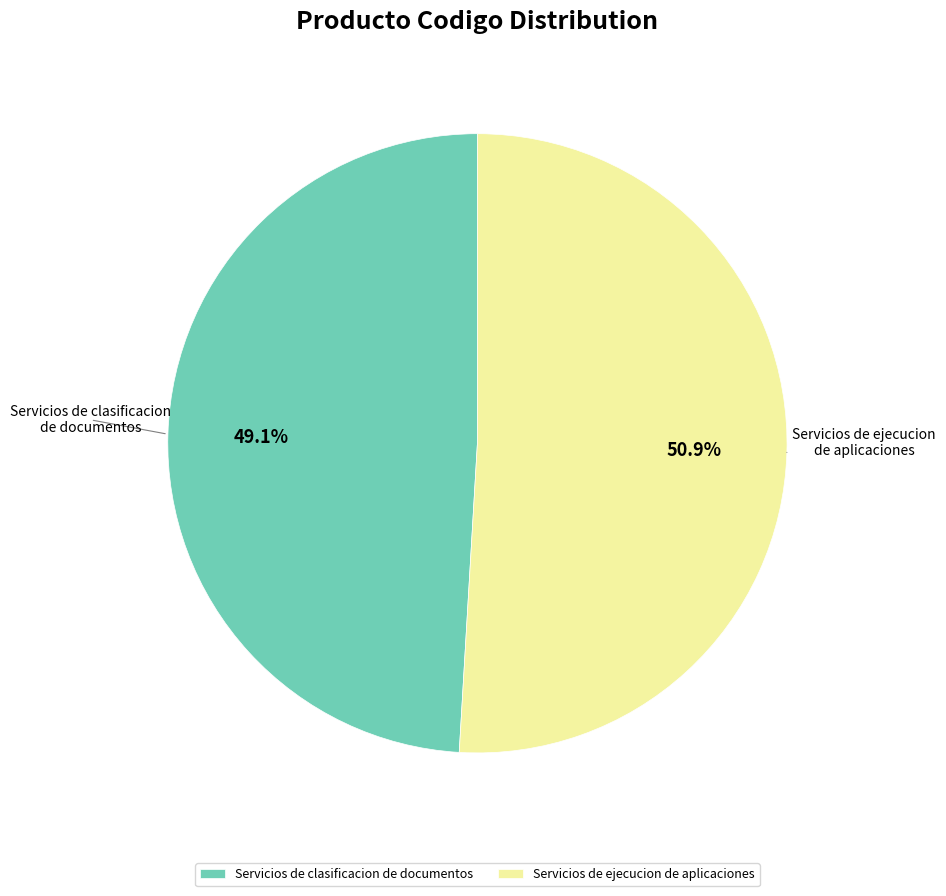

Count the number of slices in the pie.

2